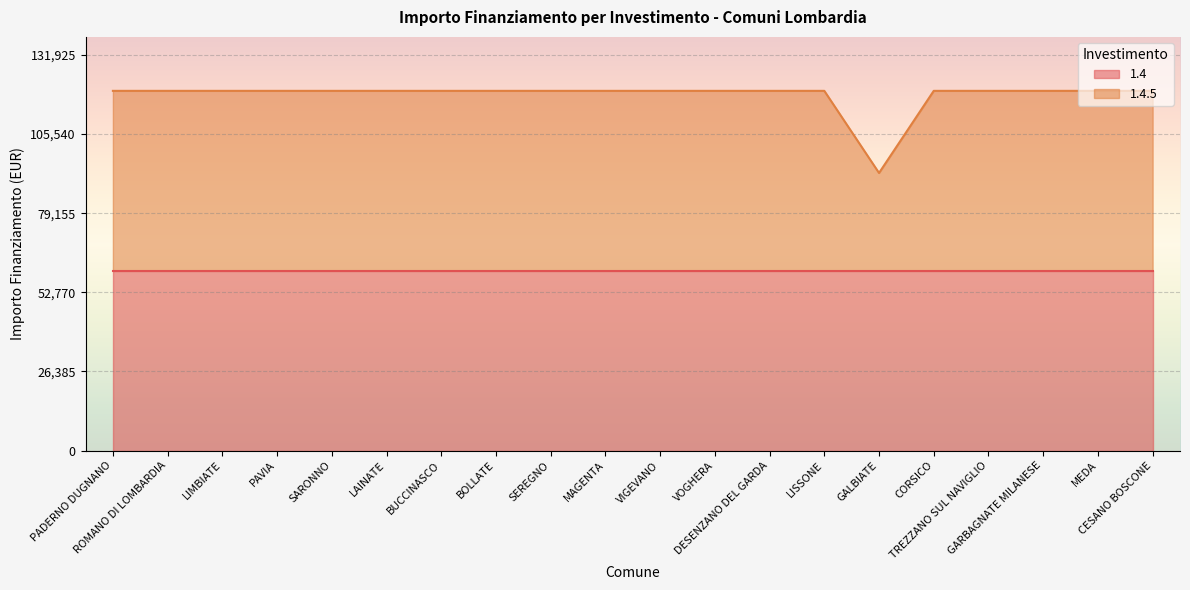

What is the average value?

118563